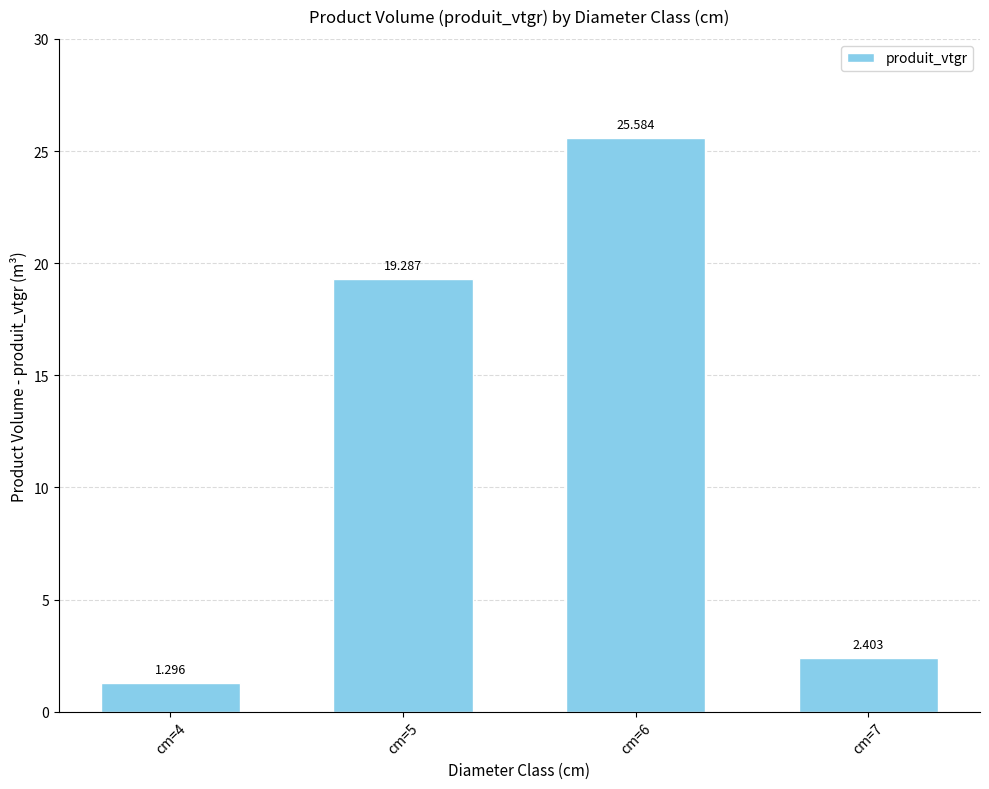

How many bars are there in total?

4